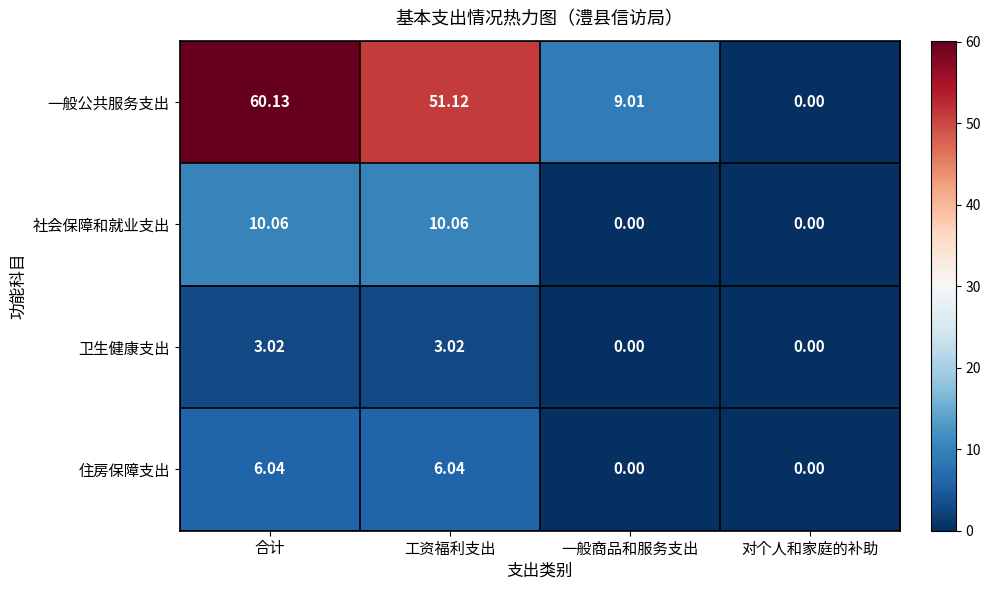

Rank the categories by 一般公共服务支出 value from highest to lowest.

合计, 工资福利支出, 一般商品和服务支出, 对个人和家庭的补助